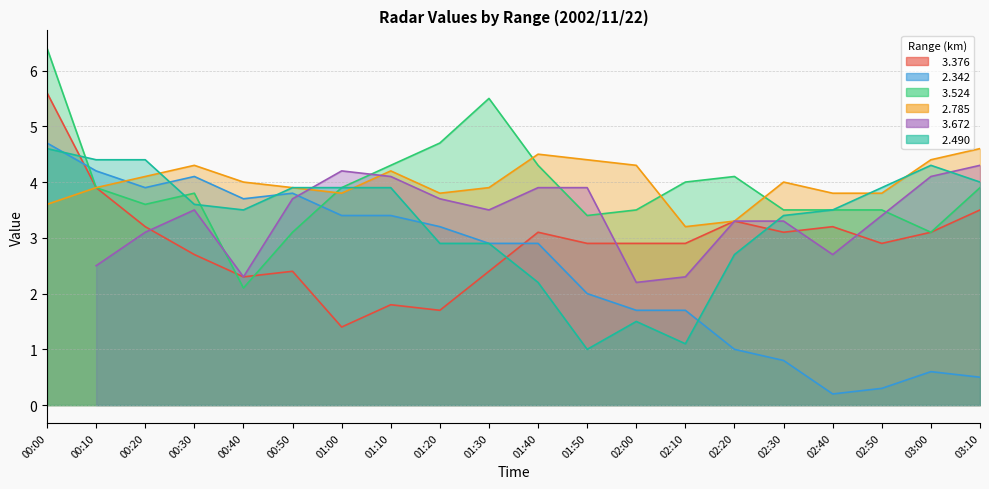

Does the chart have visible grid lines?

Yes